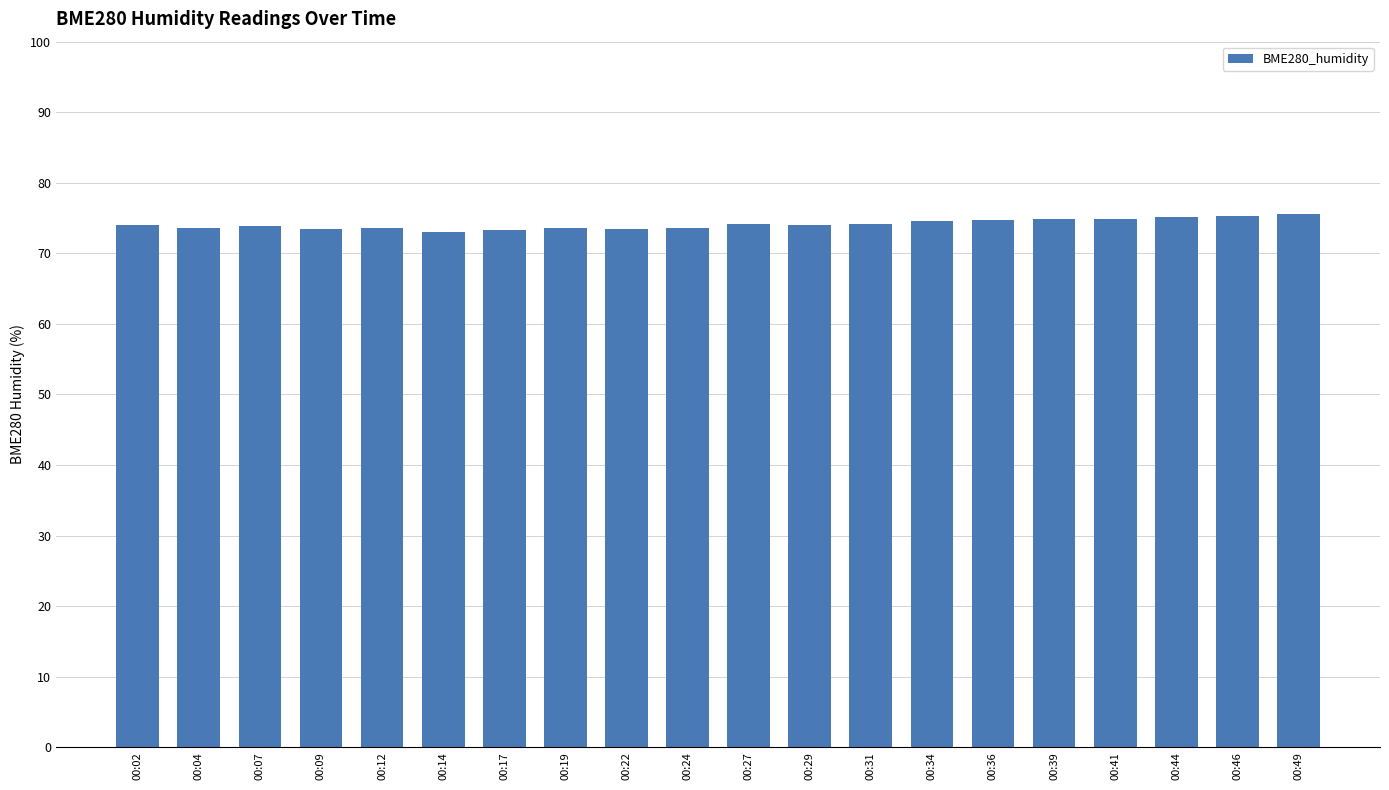

What is the value of the 12th bar from the left?

74.0